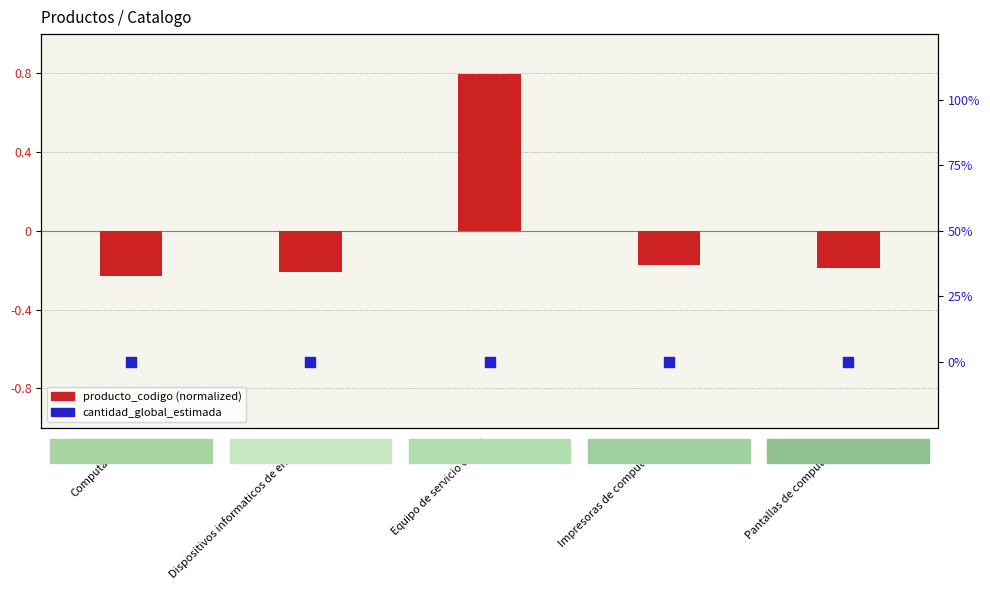

At which category is the sum across all series the highest?

Equipo de servicio de red